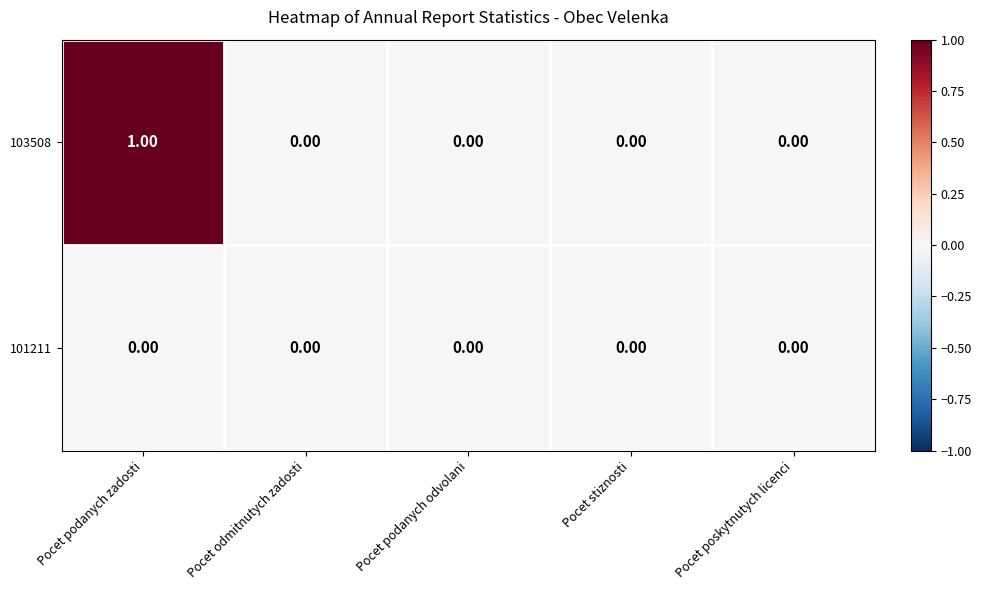

Which series has the largest range (max minus min)?

103508